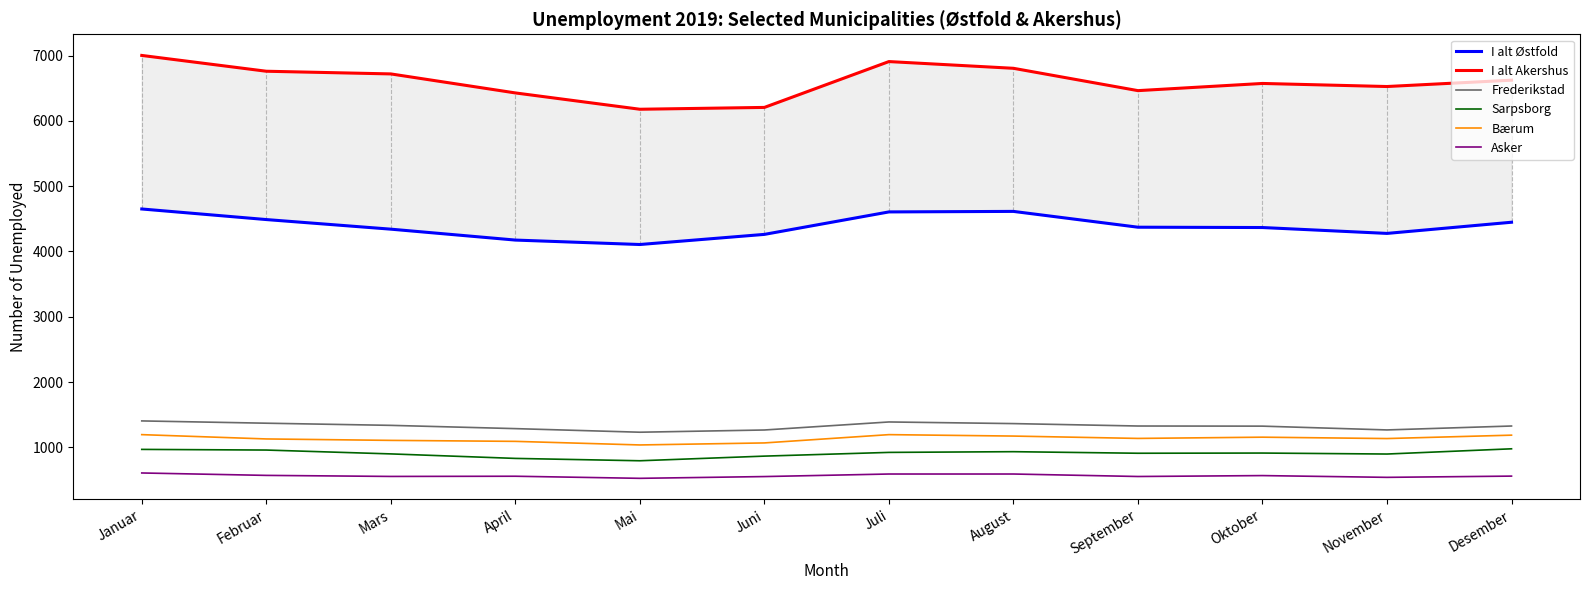

How many lines are shown in the chart?

6